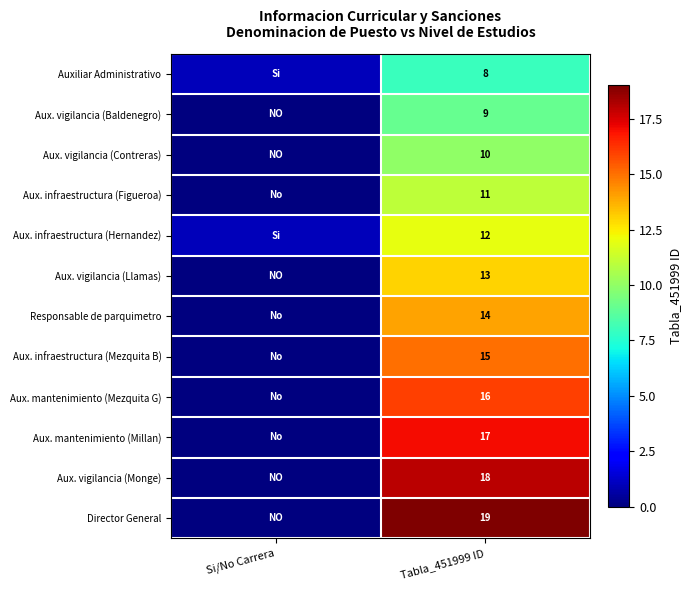

The value of Aux. vigilancia (Baldenegro) at Tabla_451999 ID is 9. True or false?

True